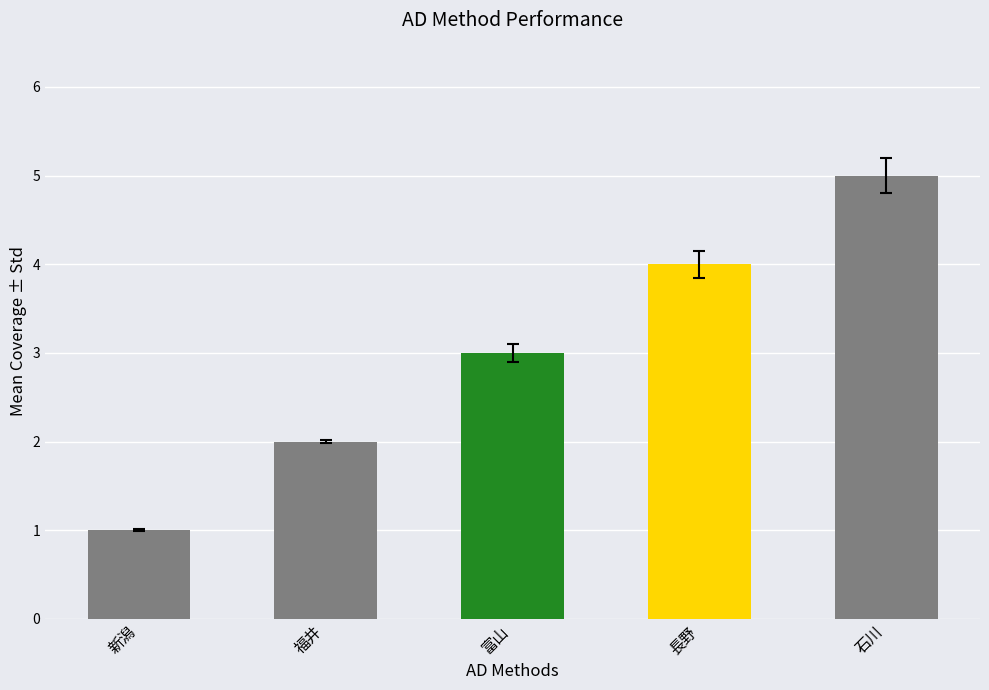

Reading left to right, list all the values displayed in this chart.

1	2	3	4	5